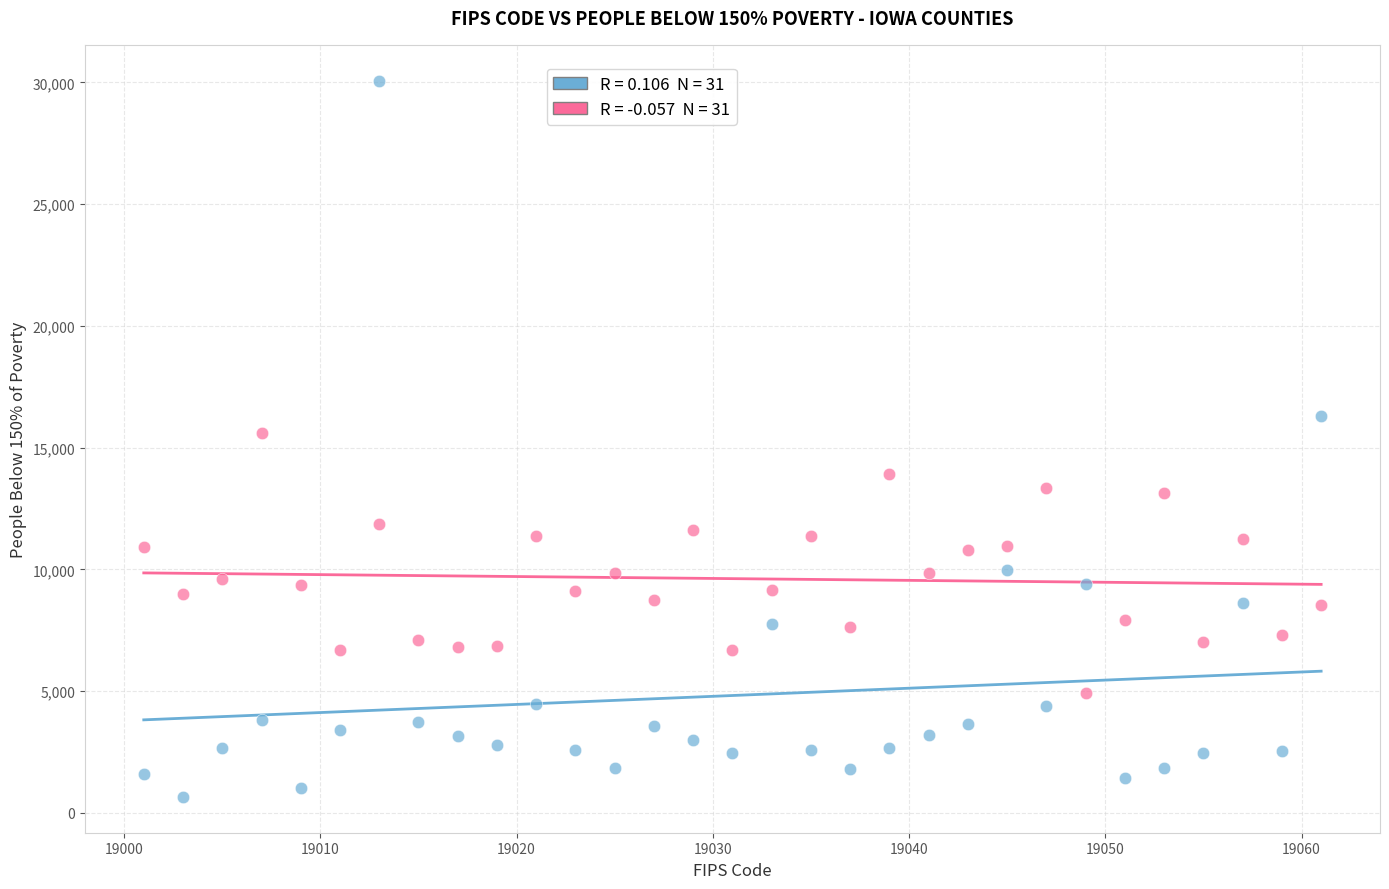

Across all data points, what is the range of Y values (max minus min)?

29425